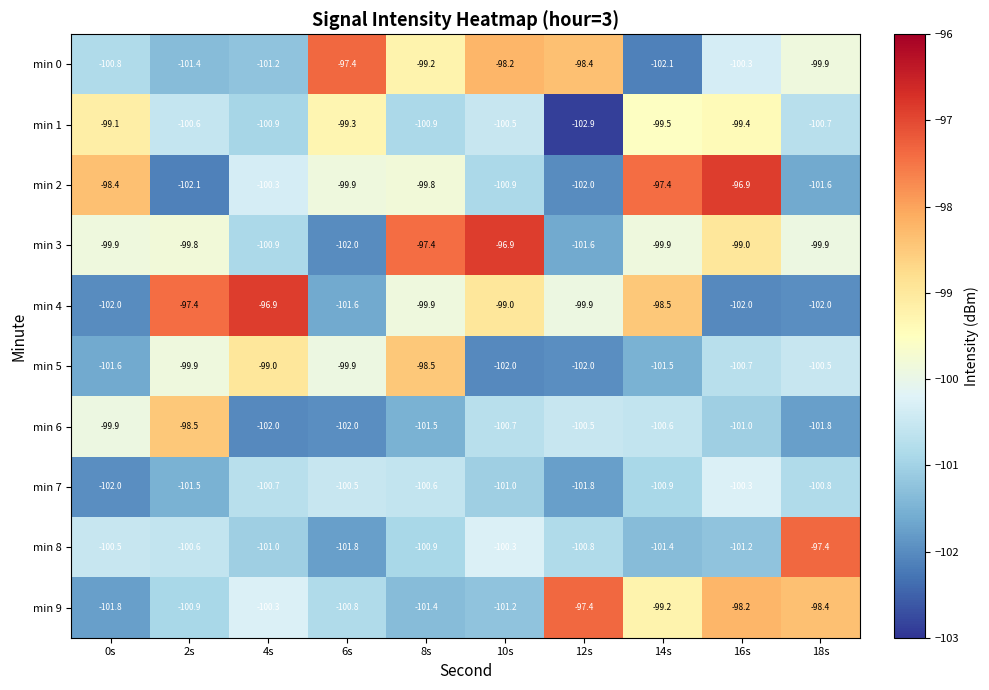

Which series changed the most between 2s and 14s?

min 2